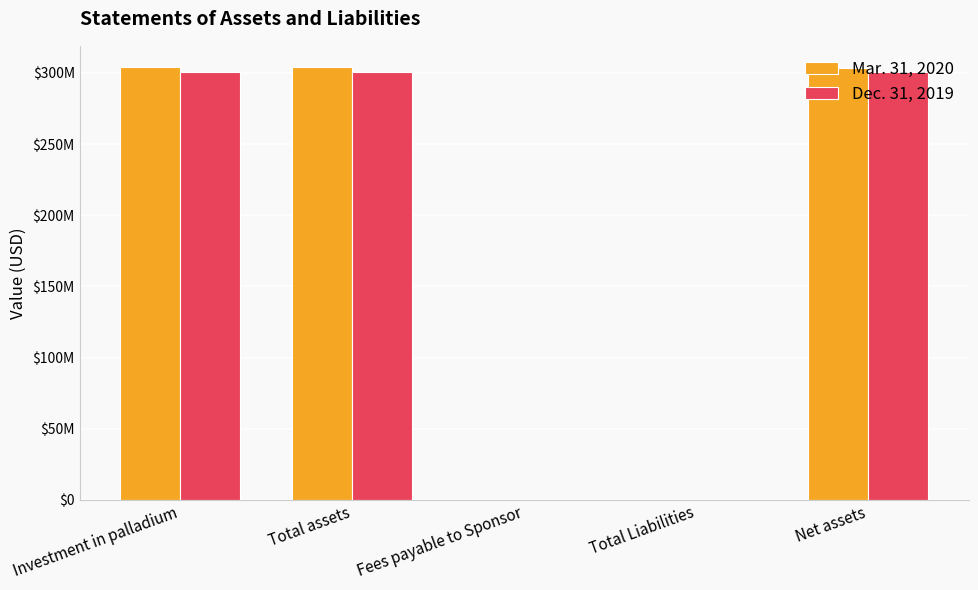

At how many categories does at least one series exceed 241154605?

3